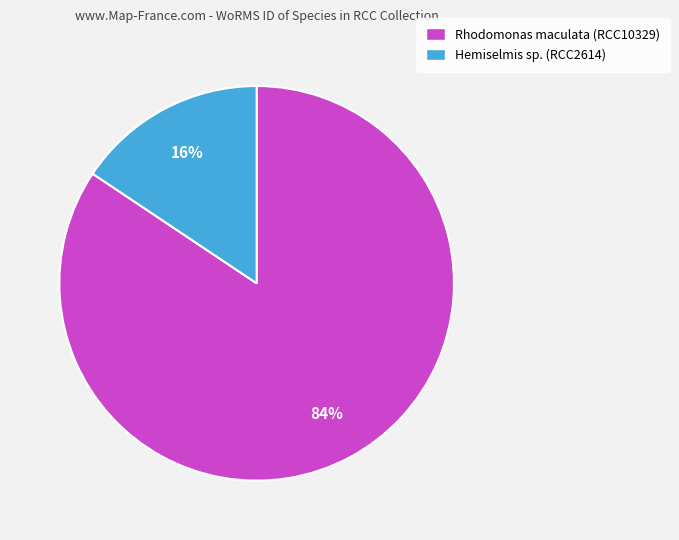

Is there a majority slice in this chart?

Yes